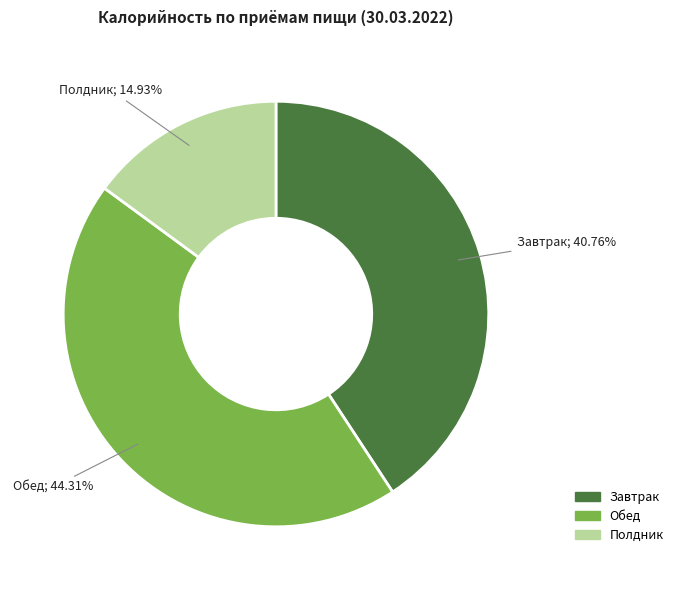

The Полдник slice represents 15% of the pie. True or false?

True